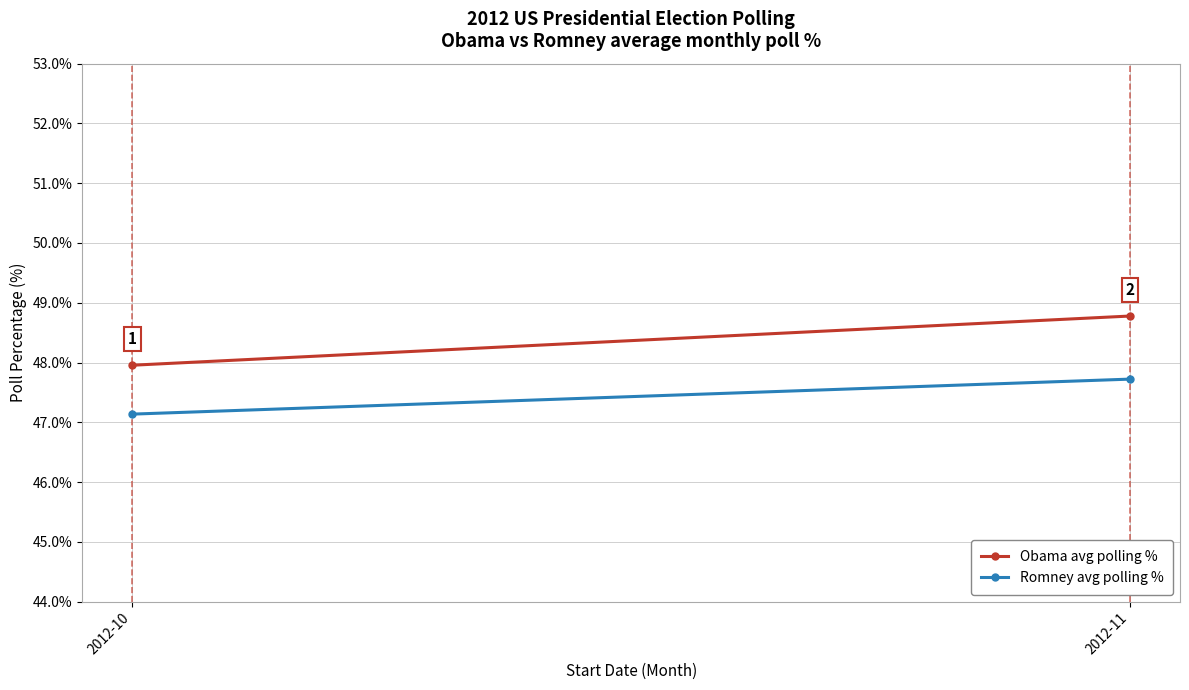

What is the sum of the Romney avg polling % values at 2012-10 and 2012-11?

94.9